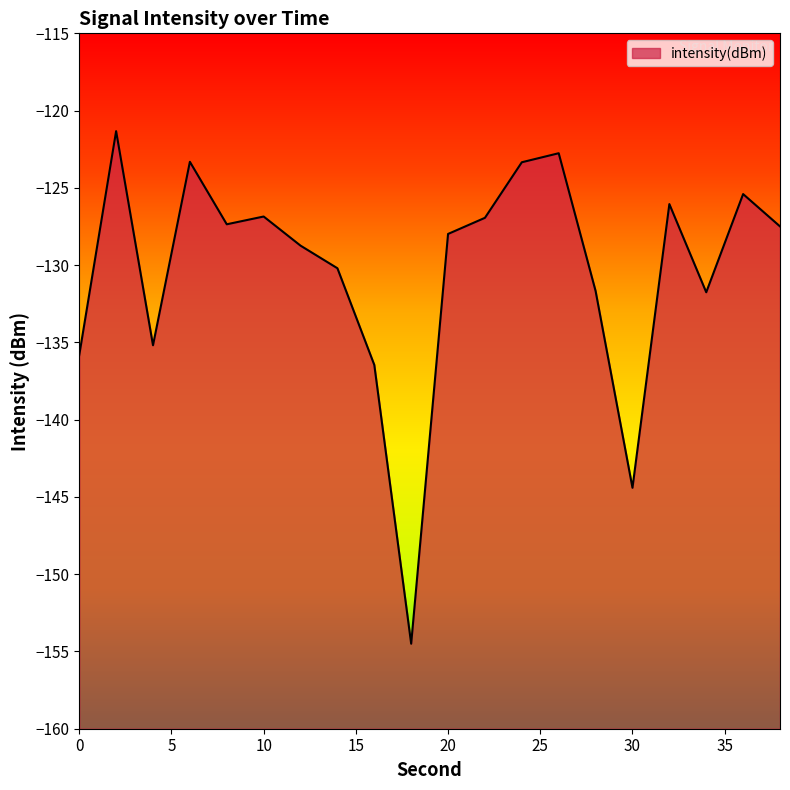

Which category has the lowest value across all series?

18